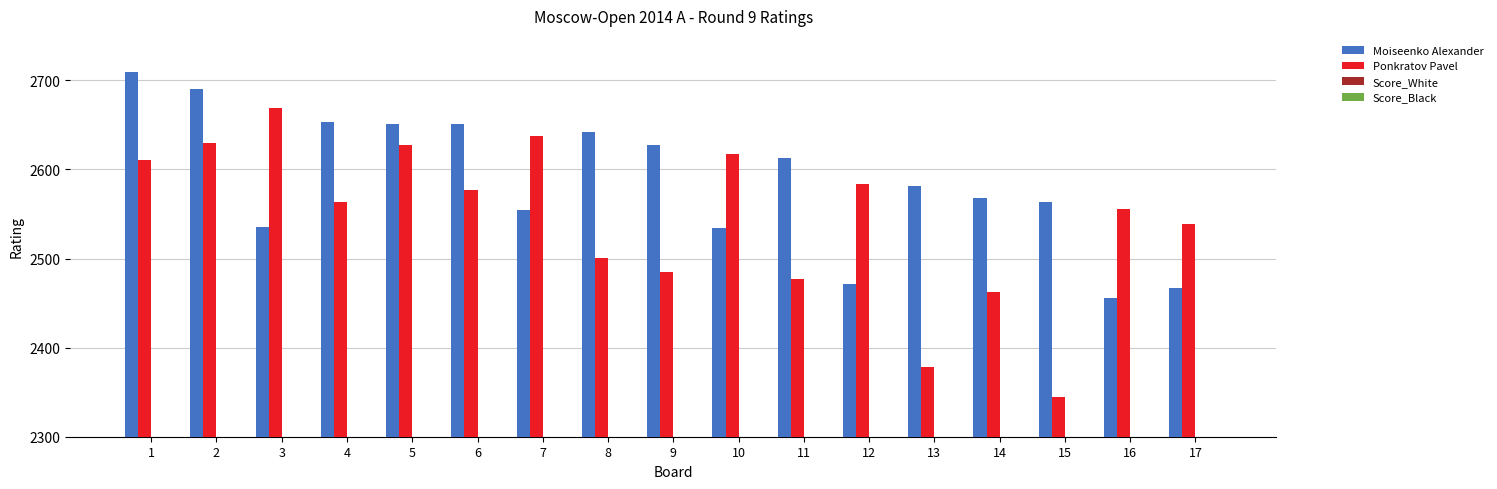

What is the total value across all series at 4?

5229.0